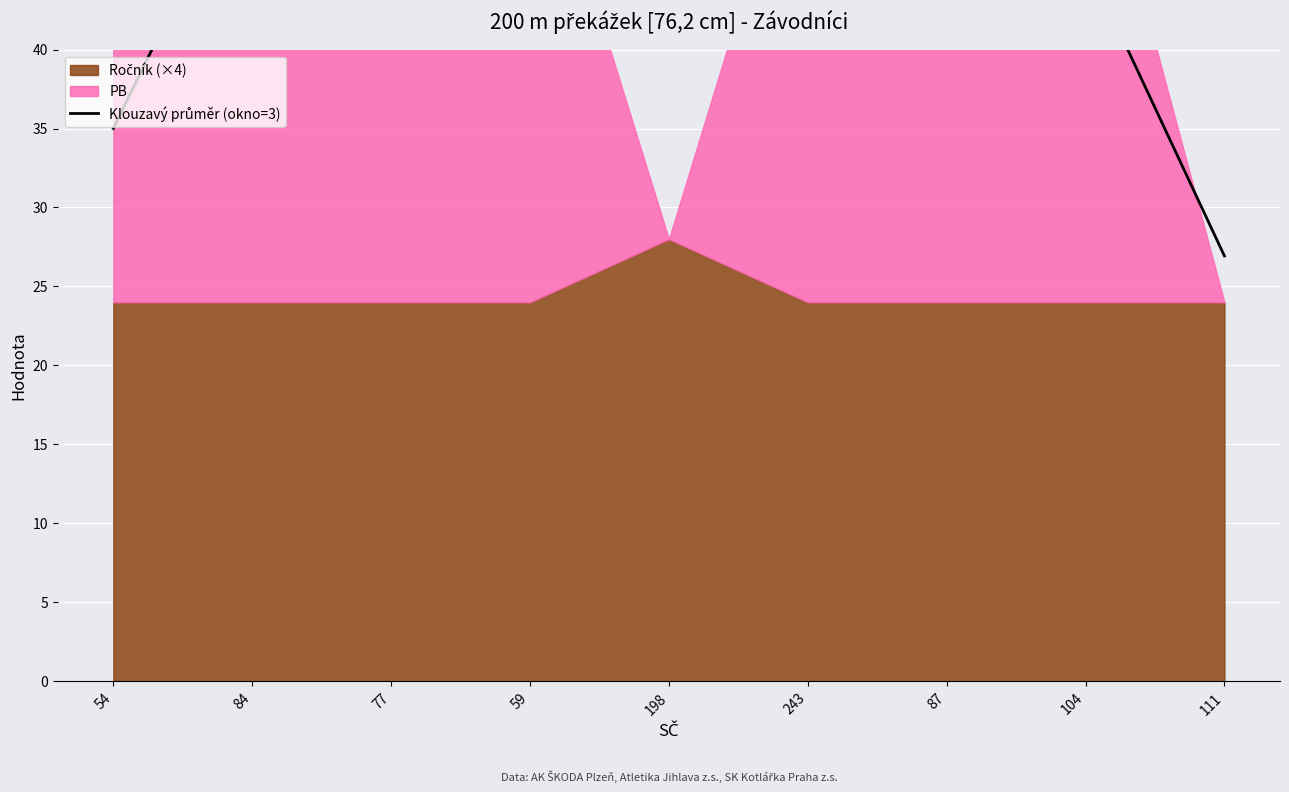

Between 243 and 104, which is larger?

243